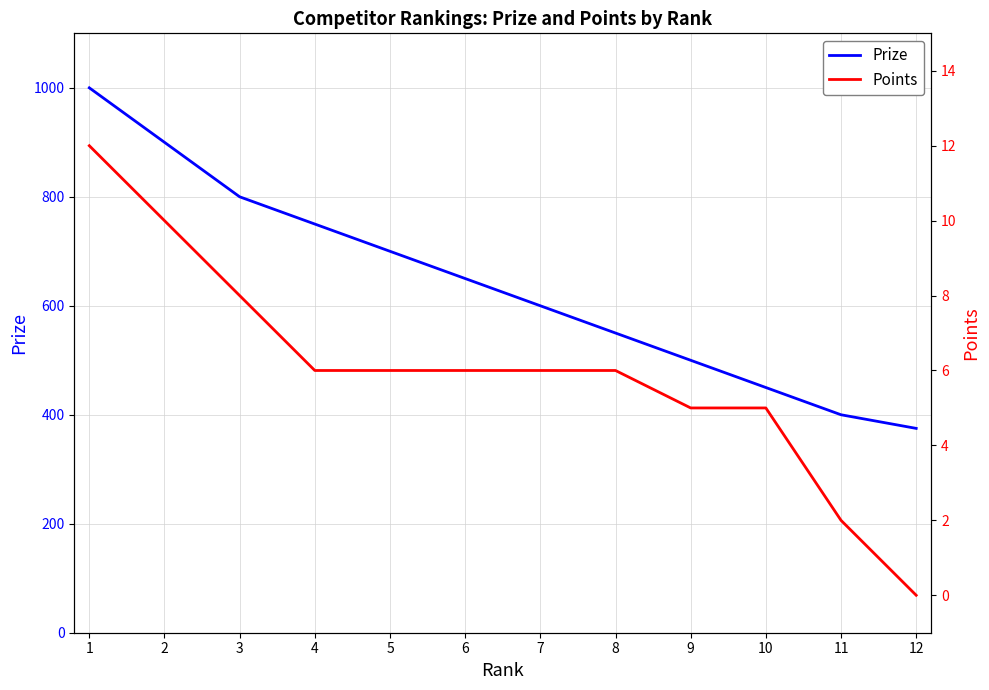

What is the average value of the Points series?

6